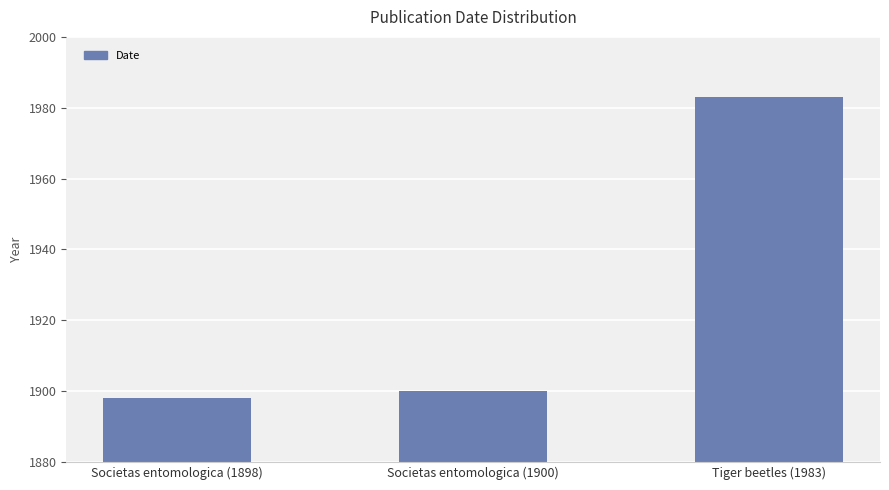

How many bars are there in total?

3